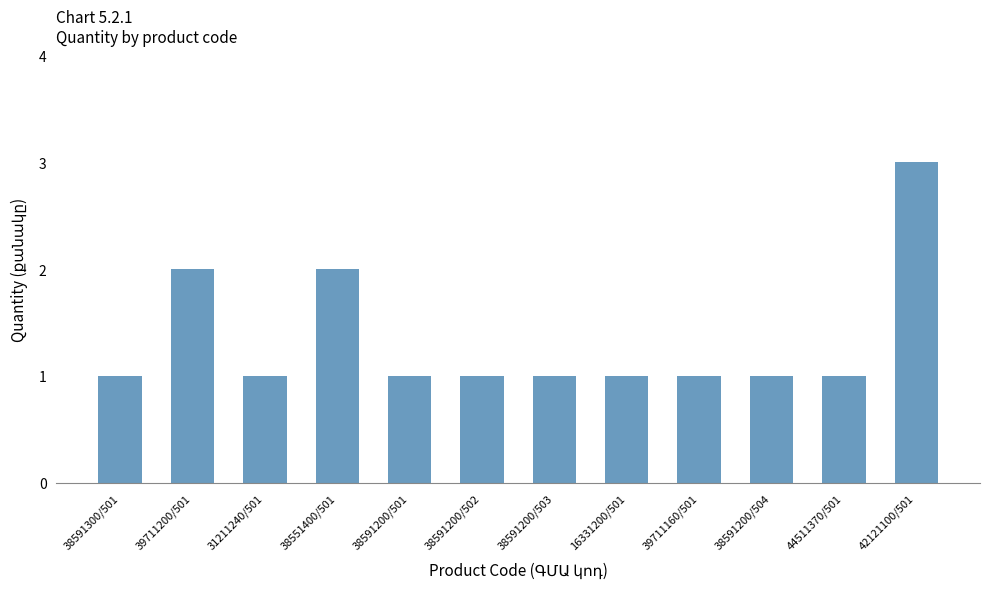

Which has a higher value, 38591200/502 or 42121100/501?

42121100/501